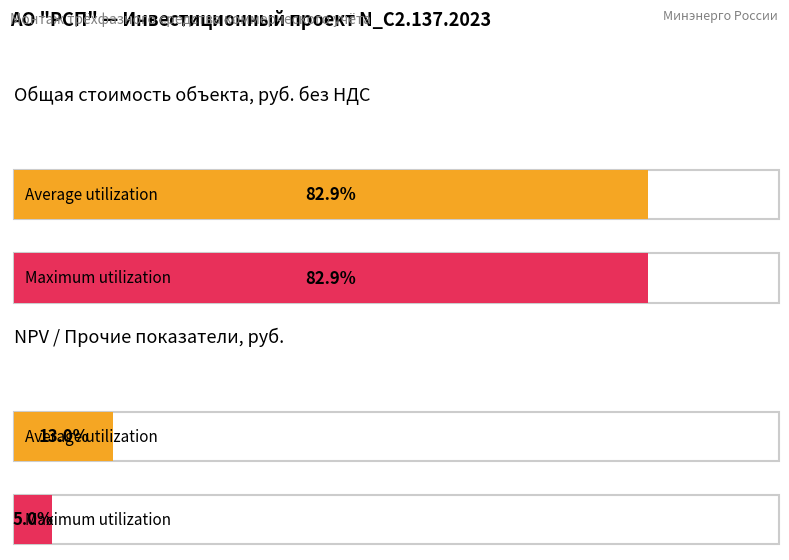

Which series has the largest total across all categories?

Average utilization